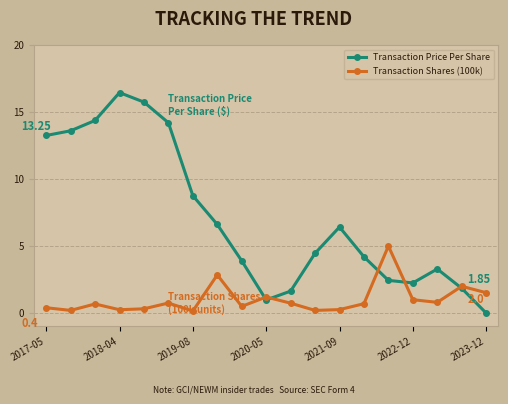

Which series has the largest total across all categories?

Transaction Price Per Share